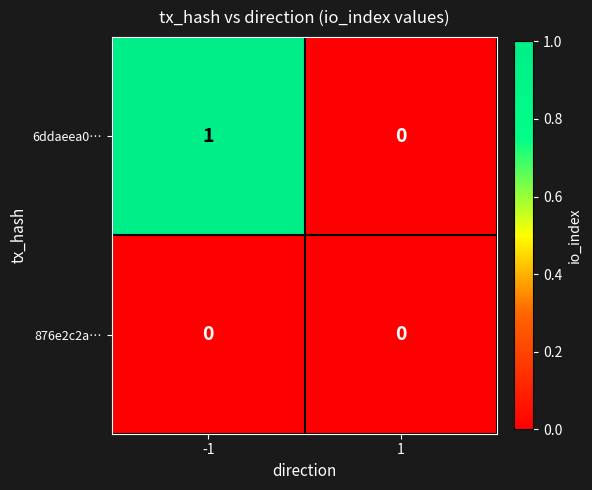

The value of 6ddaeea0… at 1 is 0. True or false?

True